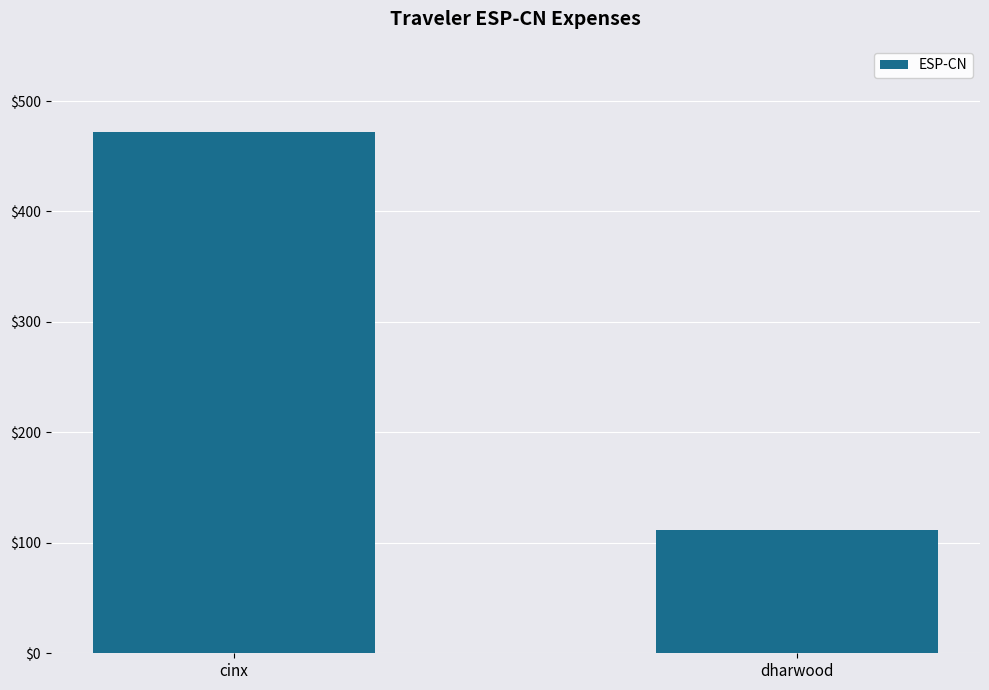

What is the label of the 2nd bar from the right?

cinx